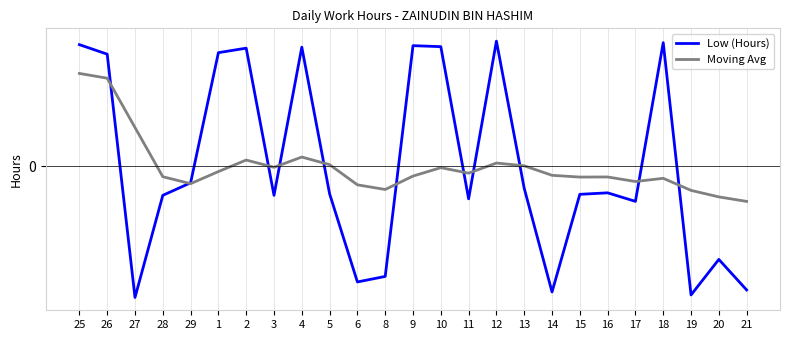

Reading left to right, transcribe all the data shown in this chart.

Low (Hours): 25=2.4	26=2.2	27=-2.6	28=-0.6	29=-0.3	1=2.3	2=2.4	3=-0.6	4=2.4	5=-0.5	6=-2.3	8=-2.2	9=2.4	10=2.4	11=-0.6	12=2.5	13=-0.4	14=-2.5	15=-0.6	16=-0.5	17=-0.7	18=2.5	19=-2.6	20=-1.9	21=-2.5
Moving Avg: 25=1.9	26=1.8	27=0.8	28=-0.2	29=-0.3	1=-0.1	2=0.1	3=-0.0	4=0.2	5=0.0	6=-0.4	8=-0.5	9=-0.2	10=-0.0	11=-0.1	12=0.1	13=0.0	14=-0.2	15=-0.2	16=-0.2	17=-0.3	18=-0.2	19=-0.5	20=-0.6	21=-0.7